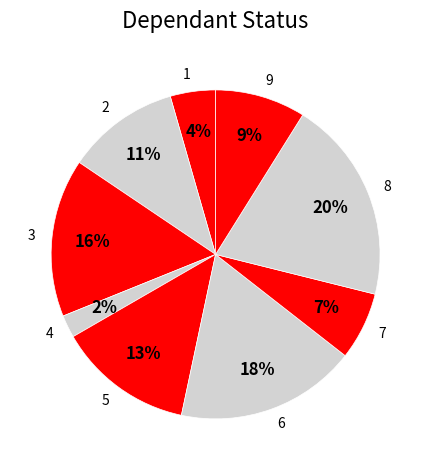

Count the number of slices in the pie.

9